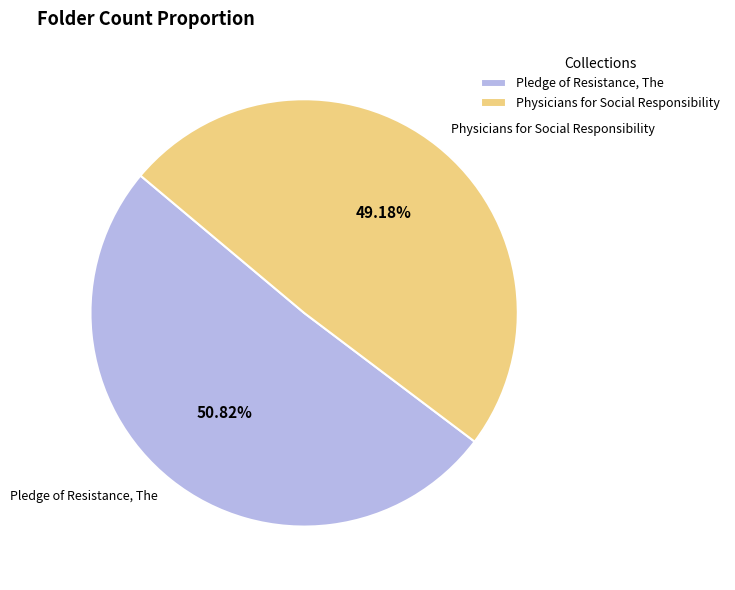

To the nearest percent, what is the difference between the Pledge of Resistance, The and Physicians for Social Responsibility slice percentages?

2%